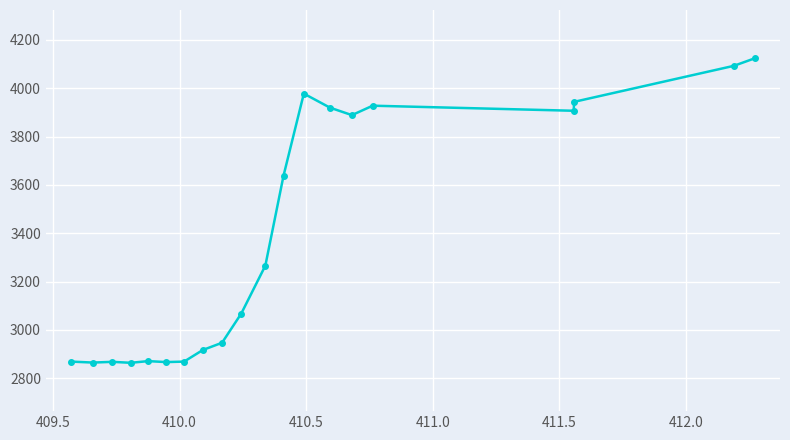

How many data points does each series have?

20